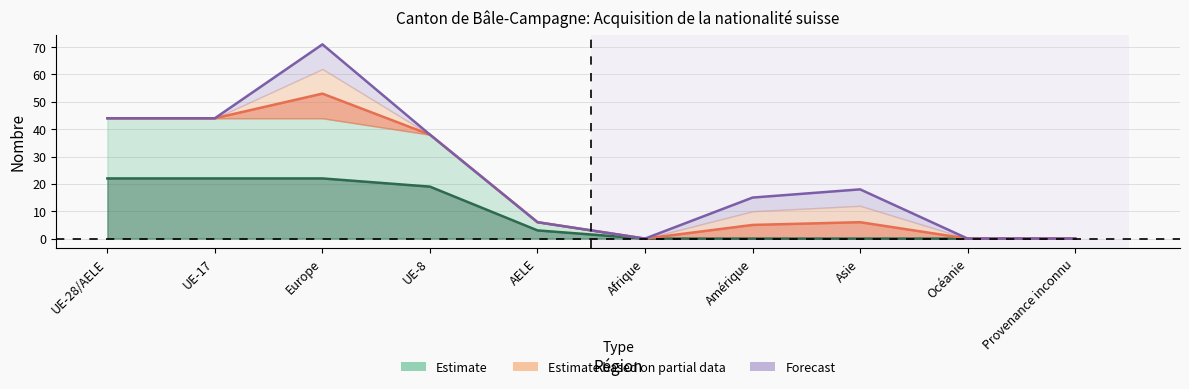

True or false: Total LEtr / OASA (Partial) has more than 2 points higher than both neighbors.

False